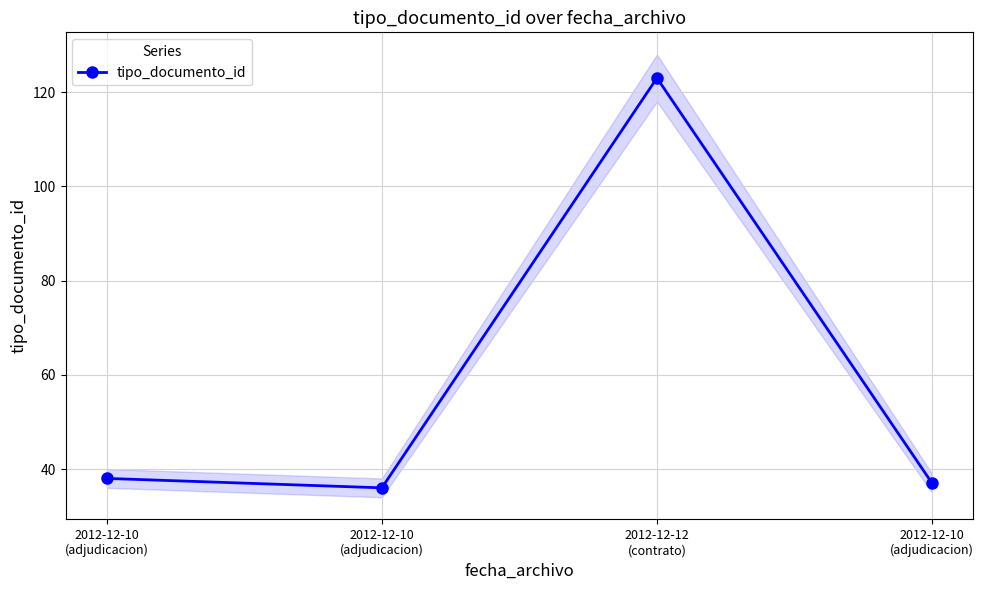

What is the difference between the values at 2012-12-12
(contrato) and 2012-12-10
(adjudicacion)?

86